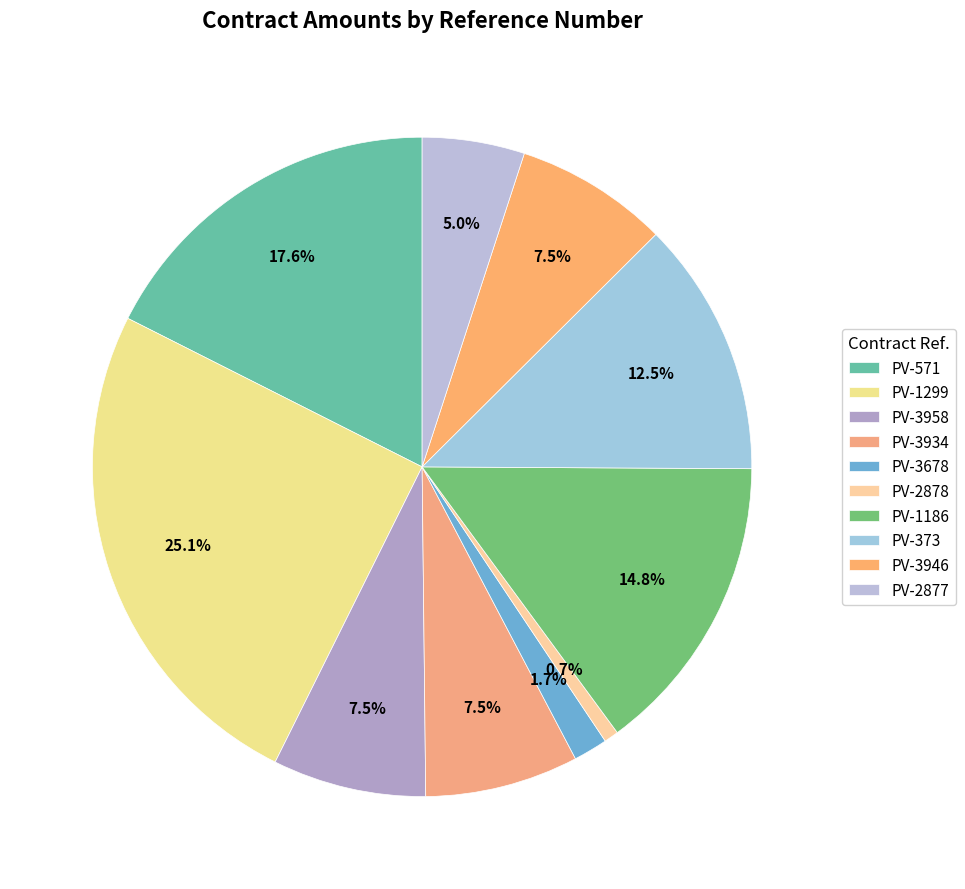

What percentage is the PV-3946 slice, to the nearest percent?

8%